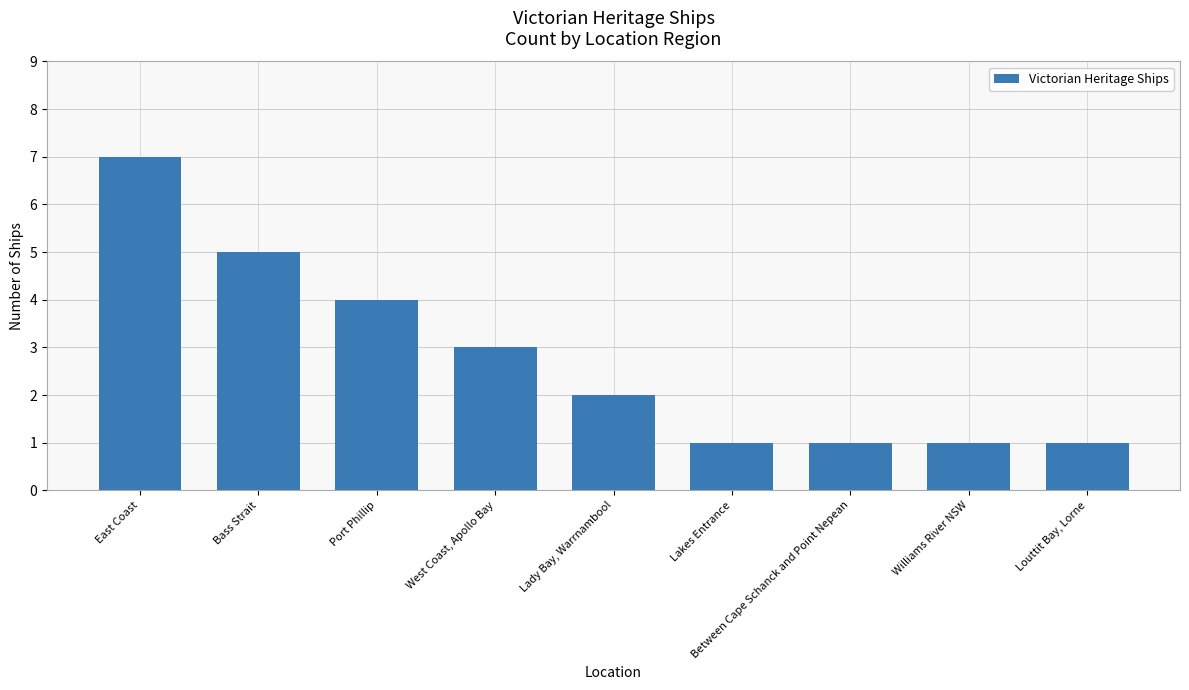

How many categories are shown in the chart?

9